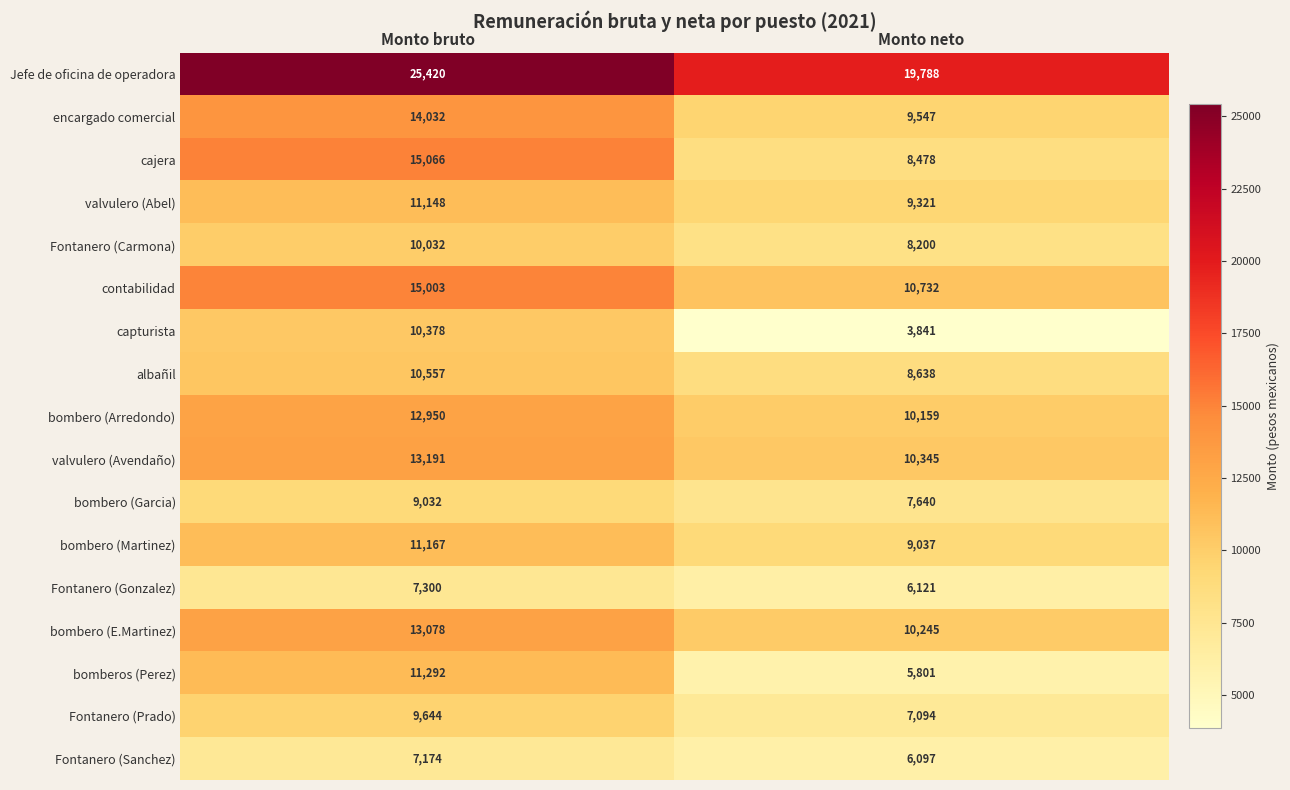

Is the value of valvulero (Avendaño) at Monto neto greater than the value of Jefe de oficina de operadora at Monto neto?

No